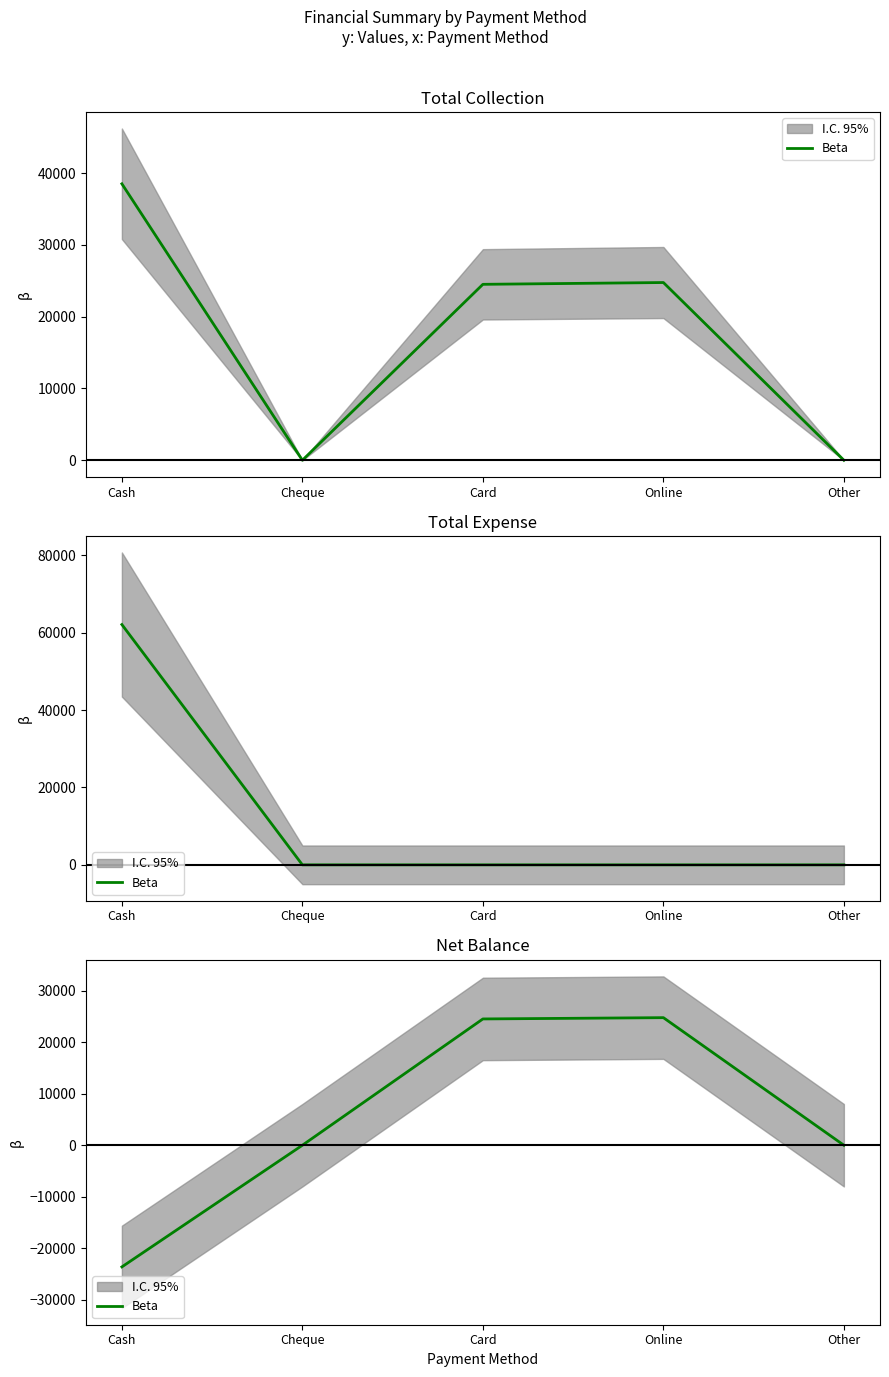

Count the number of data series in this chart.

1